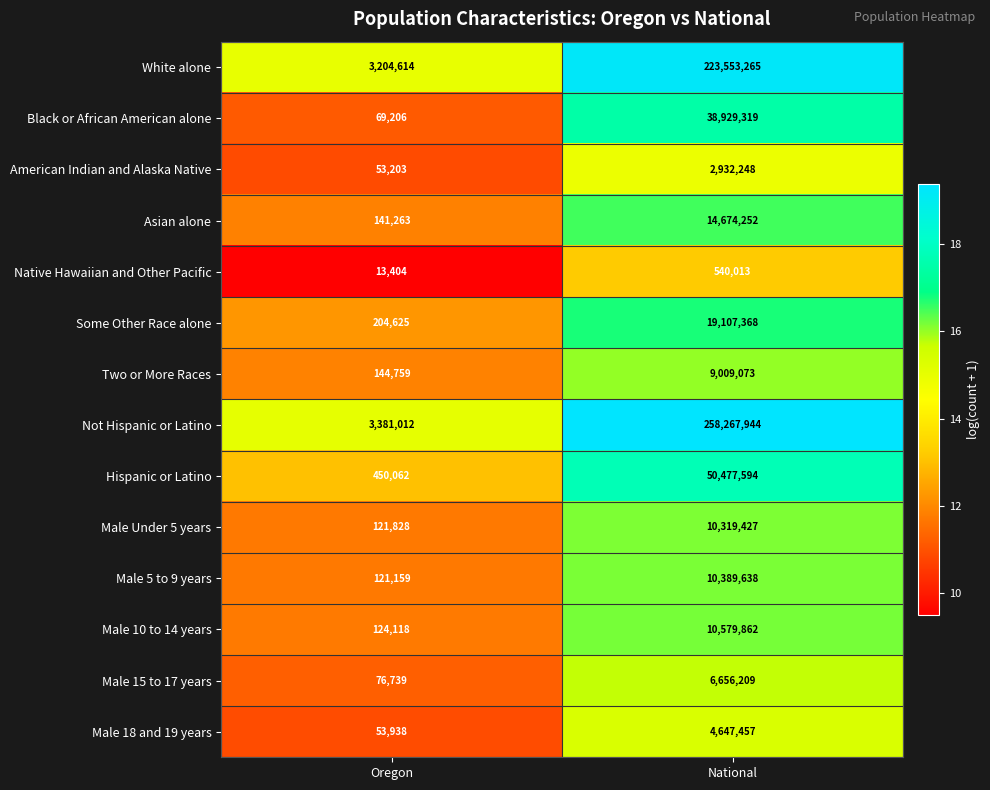

Count the number of categories in the chart.

2